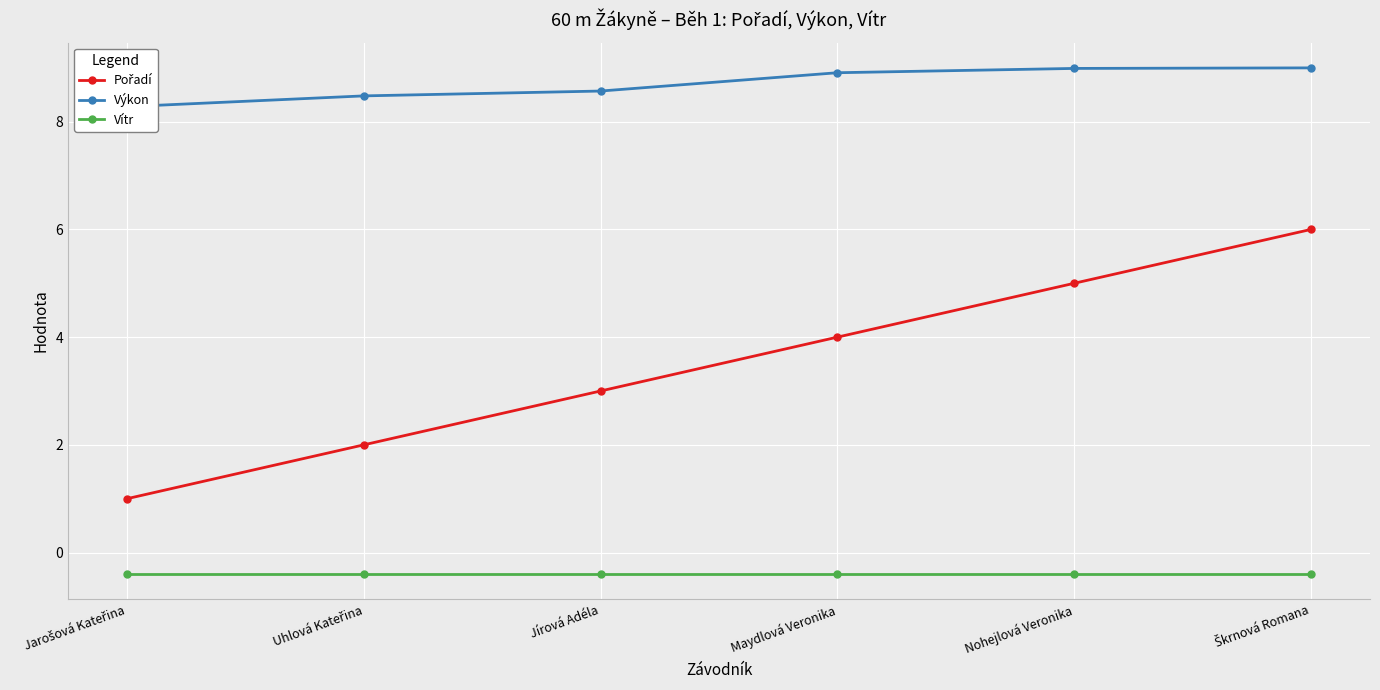

What is the average value of the Vítr series?

-0.4